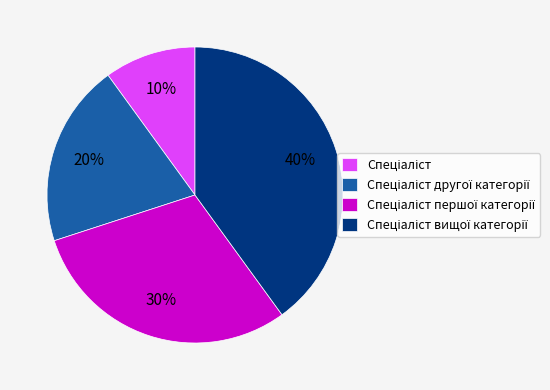

Is there a majority slice in this chart?

No